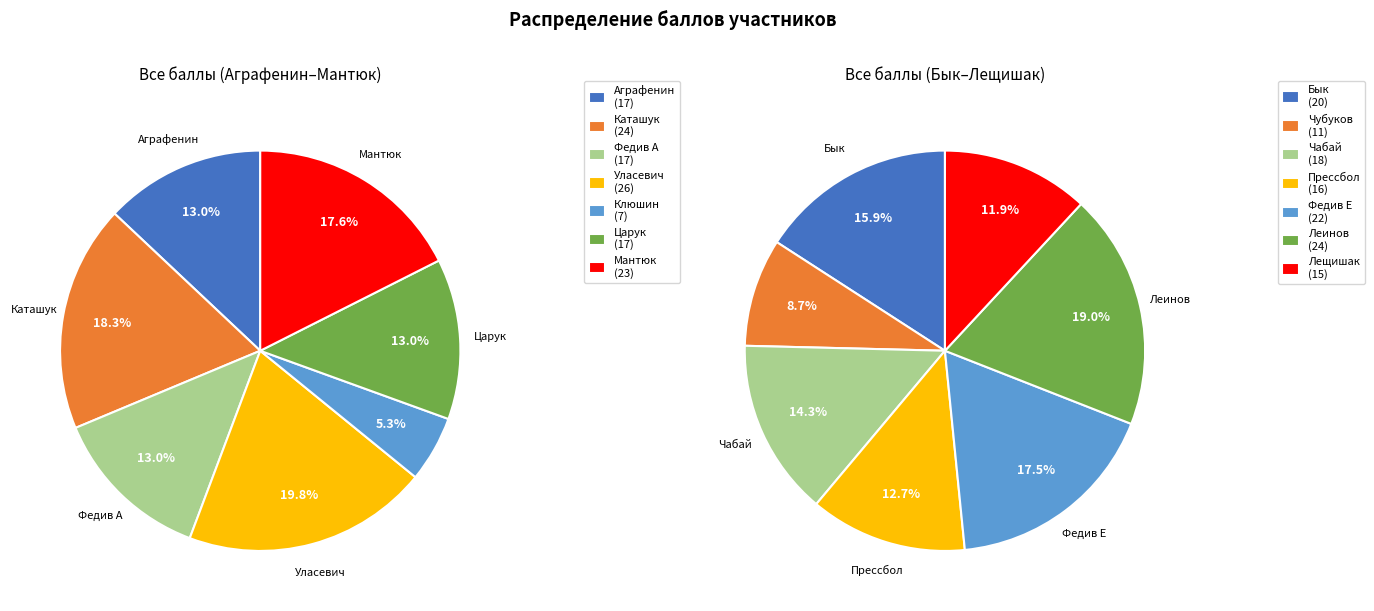

Which slice is the largest?

Уласевич